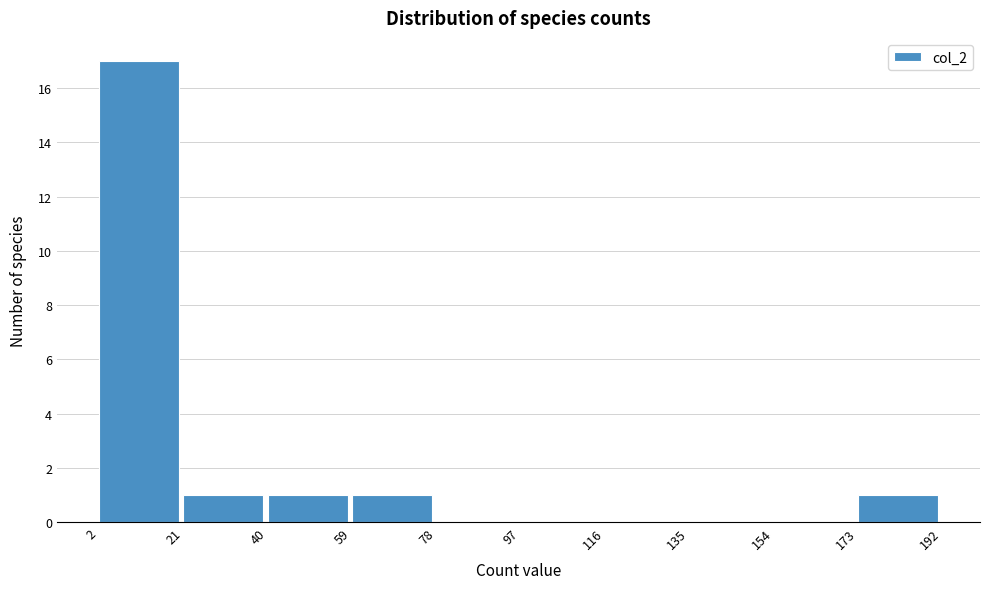

Reading left to right, list every bar in this chart as the range it spans on the x-axis followed by its height. The values are not printed on the chart, so give them approximately, as read against the axis.

2 to 21: 17
21 to 40: 1
40 to 59: 1
59 to 78: 1
78 to 97: 0
97 to 116: 0
116 to 135: 0
135 to 154: 0
154 to 173: 0
173 to 192: 1